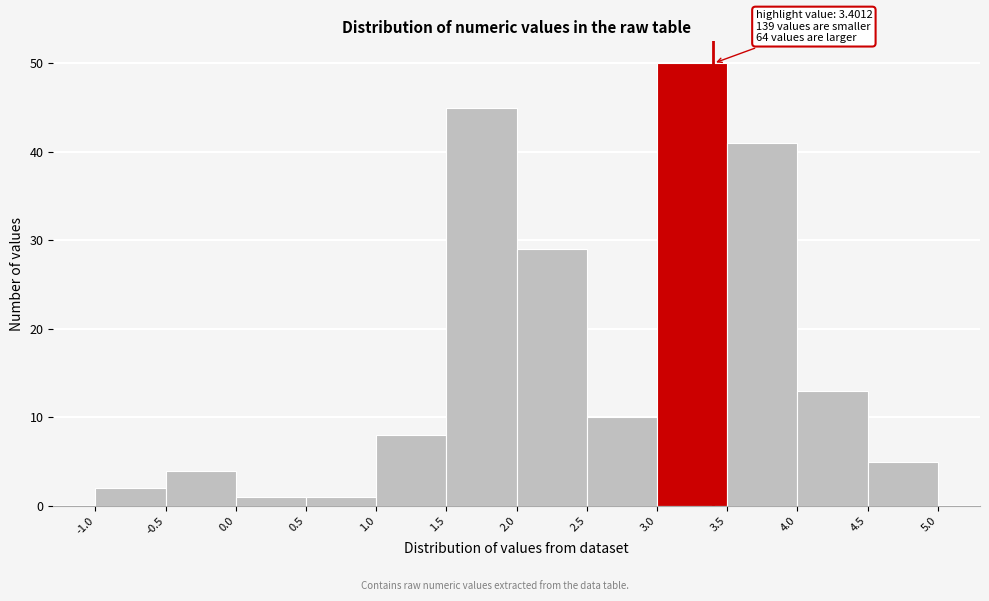

Over which range of the x-axis is the bar tallest?

3.0 to 3.5